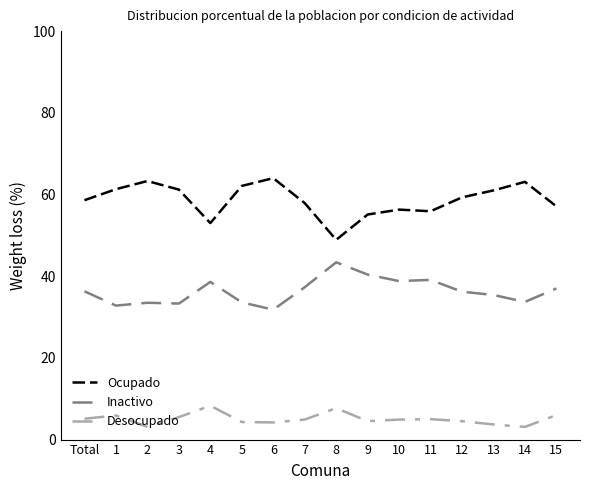

Which series has the widest spread of values?

Ocupado